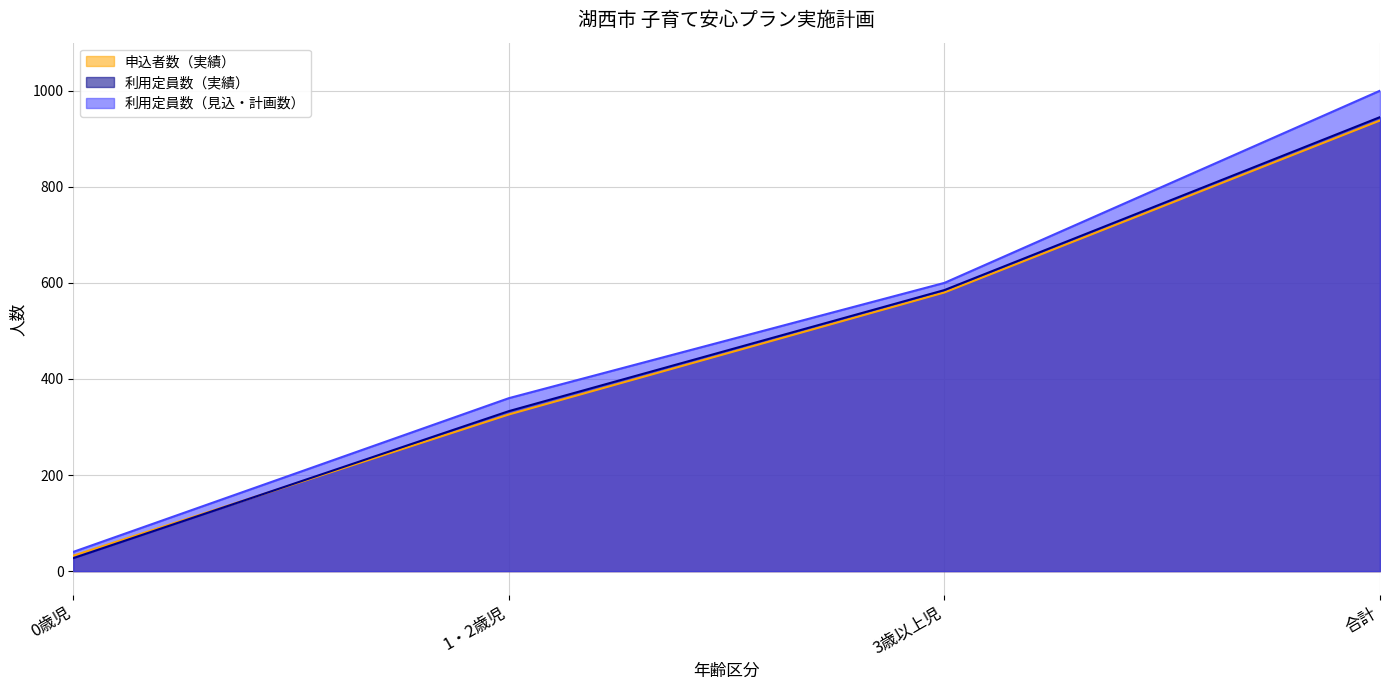

What is the value of the 利用定員数（見込・計画数） point at the 4th from the left?

1000